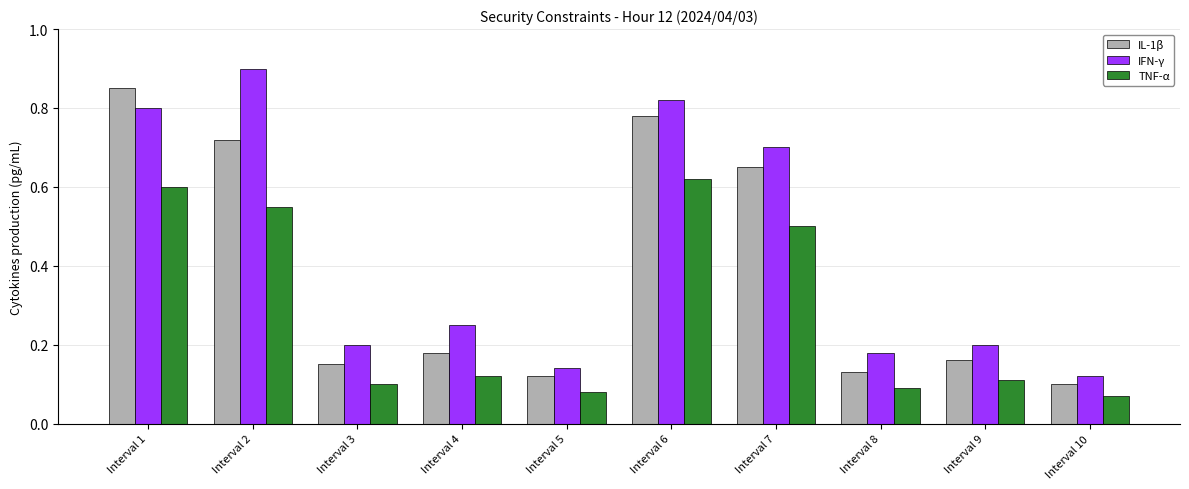

List the series in order of their peak value, lowest first.

TNF-α, IL-1β, IFN-γ